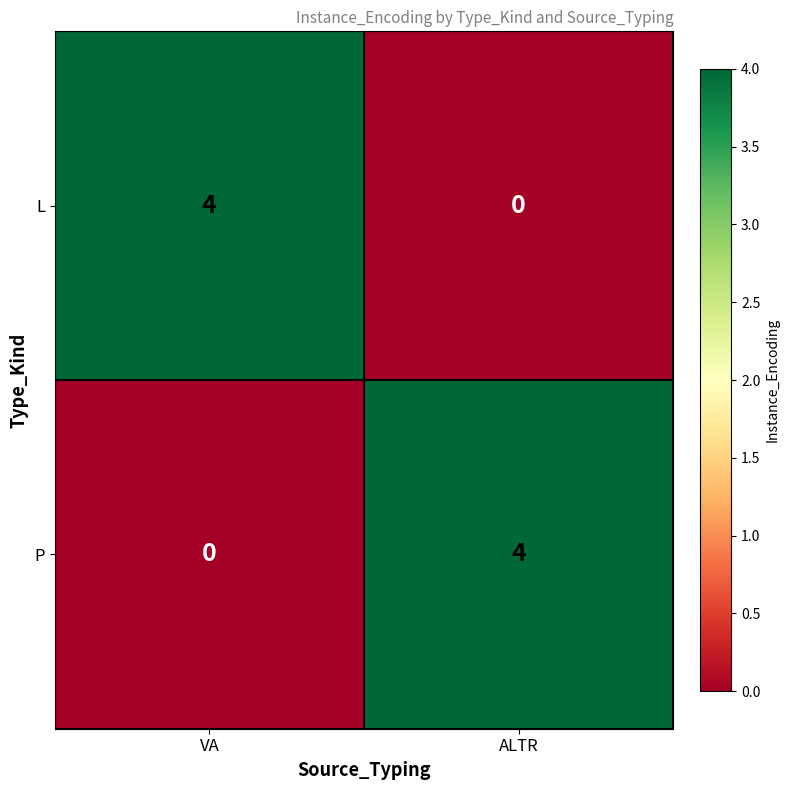

What is the total value across all series at VA?

4